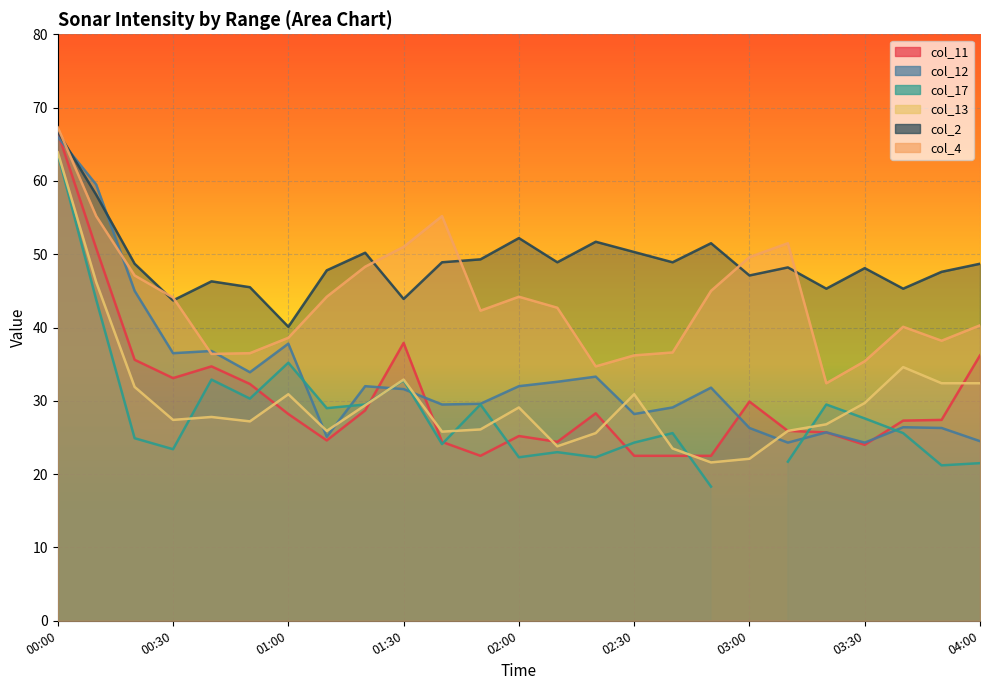

What is the difference between the highest and lowest values at 00:40?

18.5